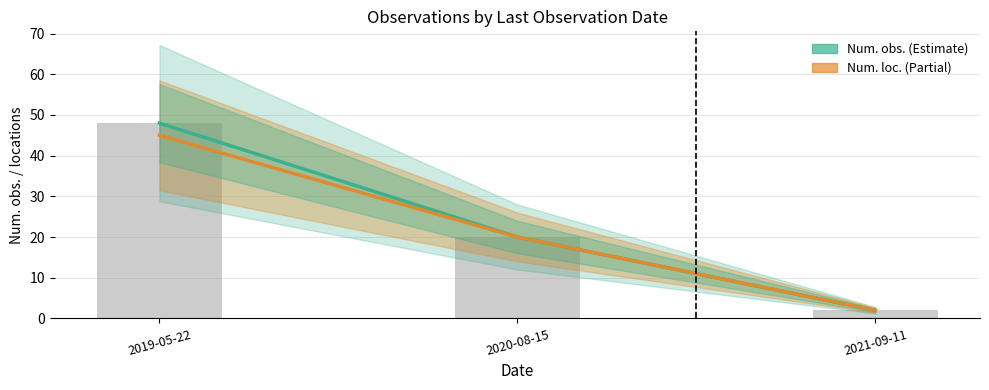

List the series in order of their peak value, highest first.

Num. obs., Num. loc.